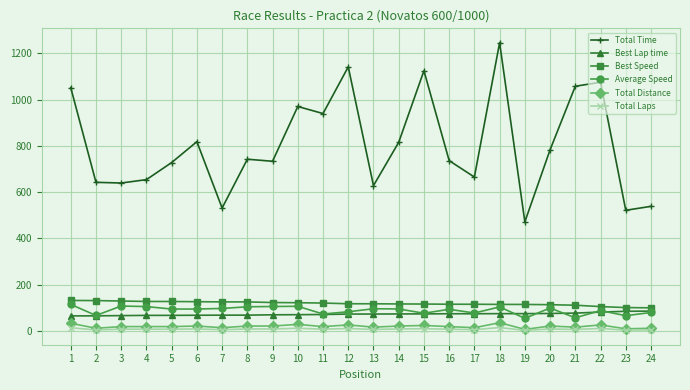

What is the difference between the Best Lap time values at 13 and 22?

8.4